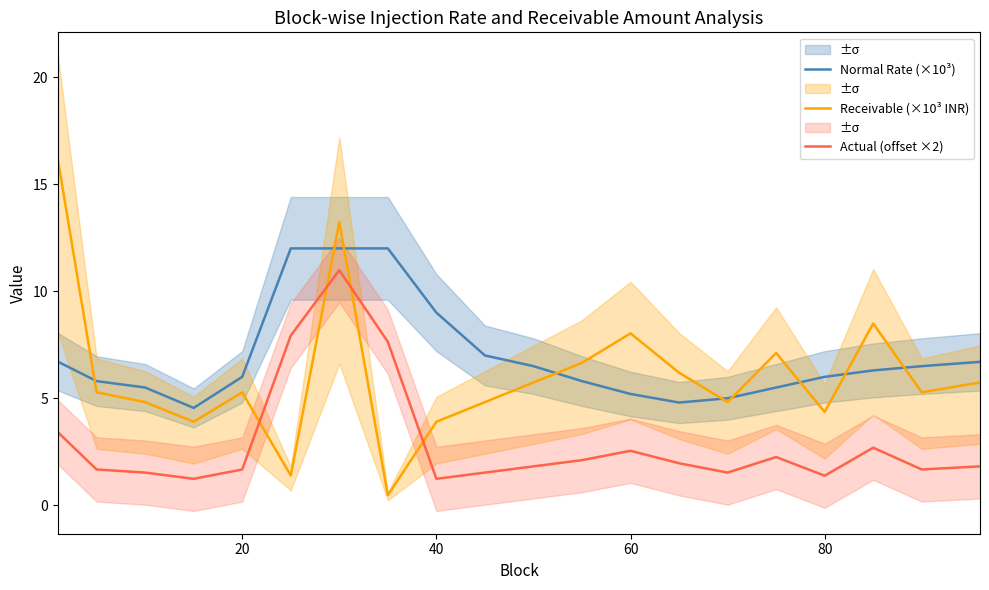

What is the maximum value for Receivable (×10³ INR)?

16.2